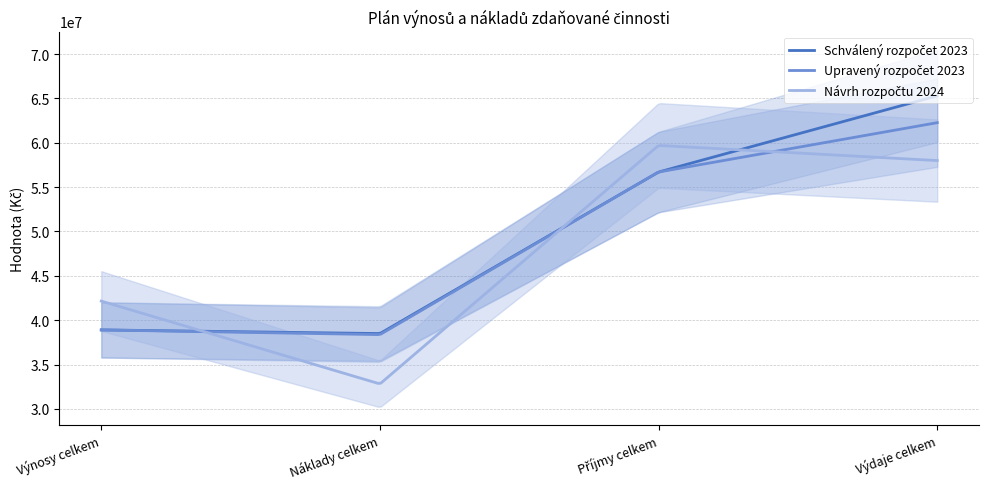

What is the value of the Schválený rozpočet 2023 point at the 4th from the left?

65290000